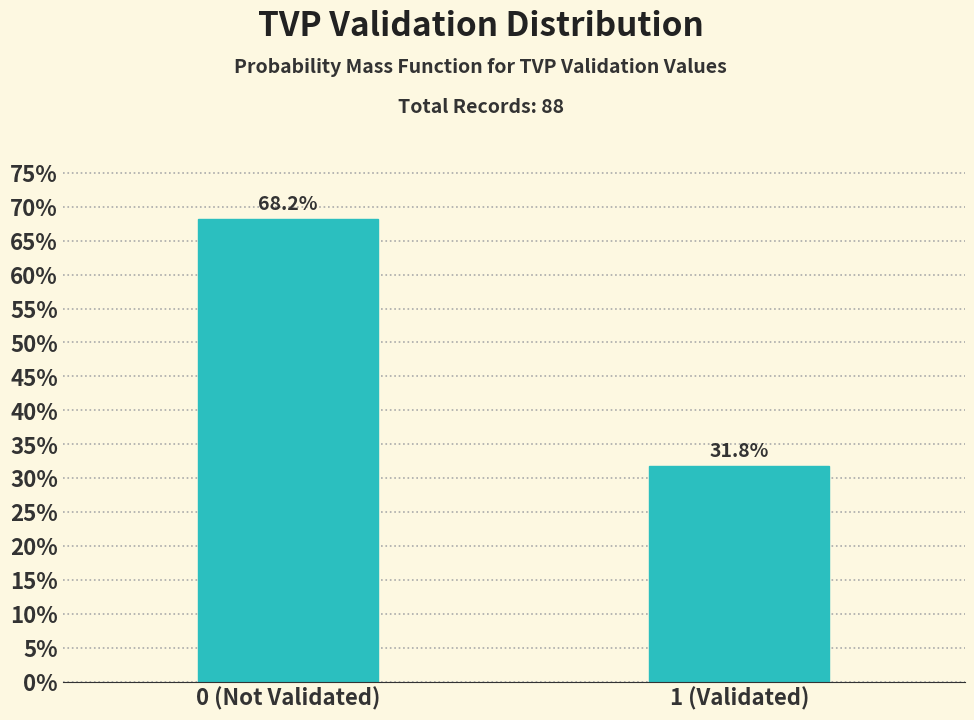

Does the chart contain any negative values?

No